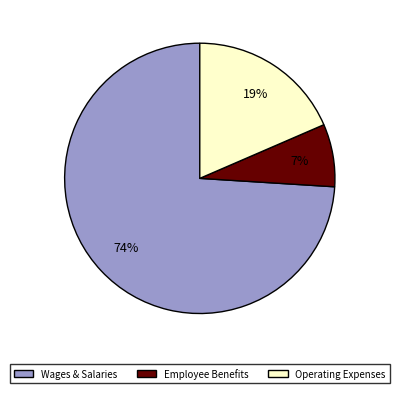

To the nearest percent, what is the difference between the largest and smallest slice percentages?

67%